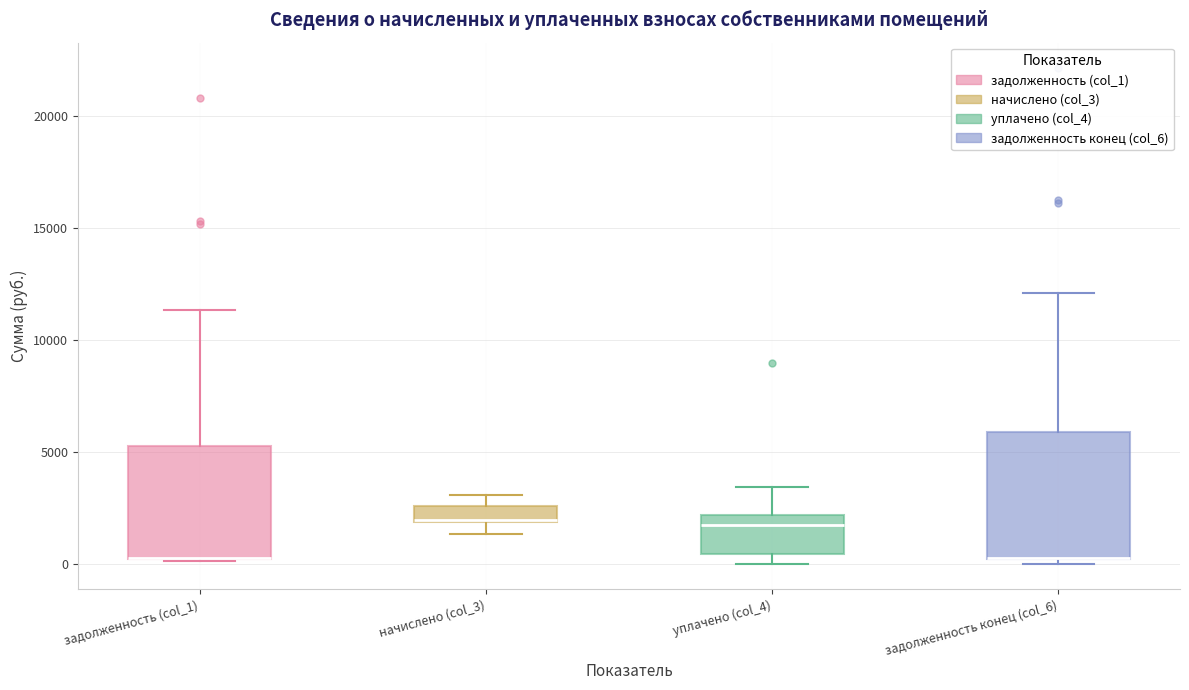

Where does the lower whisker of the box for начислено (col_3) end on the y-axis? The values are not printed on the chart, so give them approximately, as read against the axis.

1500